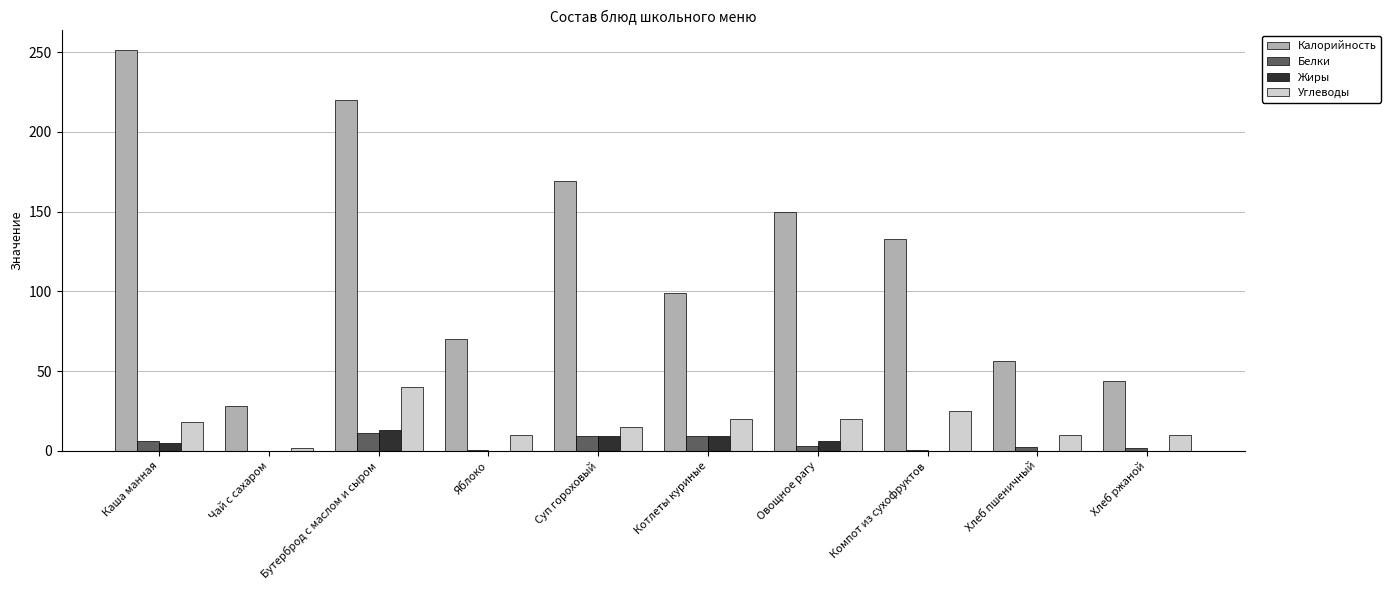

What is the sum of all Углеводы values?

170.0